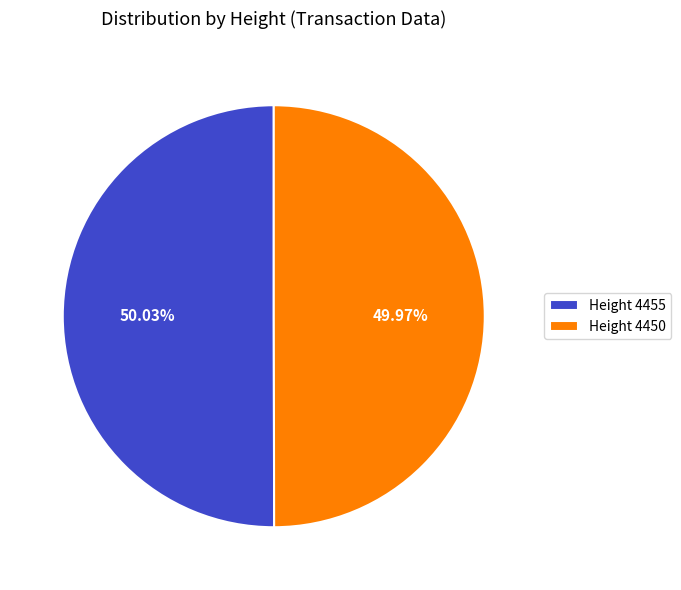

Combined, do Height 4455 and Height 4450 account for over 50%?

Yes